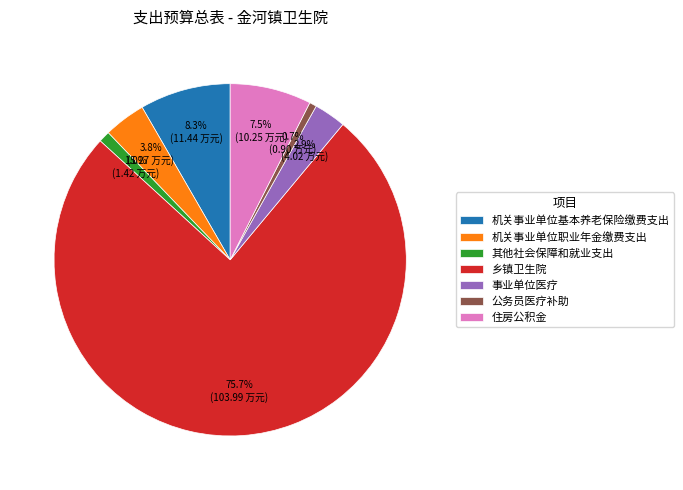

How many segments does this pie chart have?

7